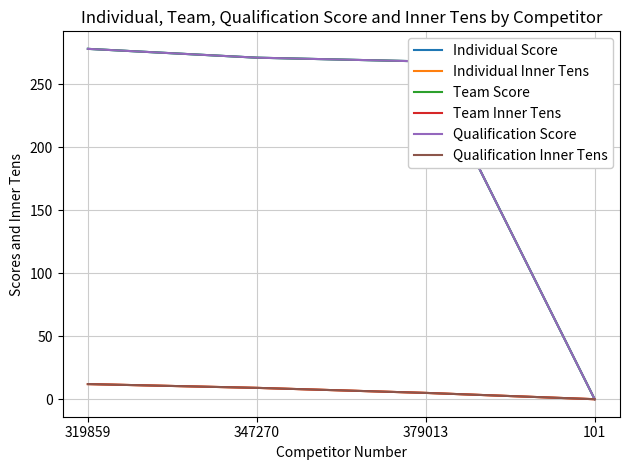

How many lines are shown in the chart?

6